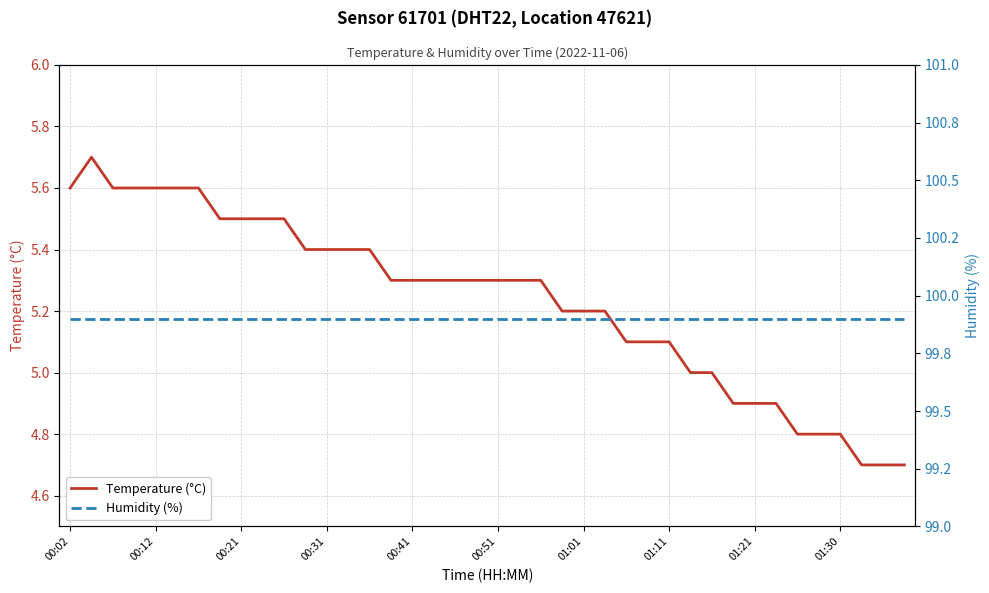

True or false: Humidity (%) and Temperature (°C) cross at least once.

False